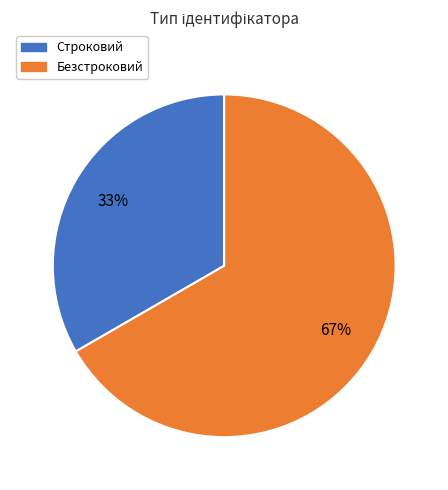

How many slices are in this pie chart?

2